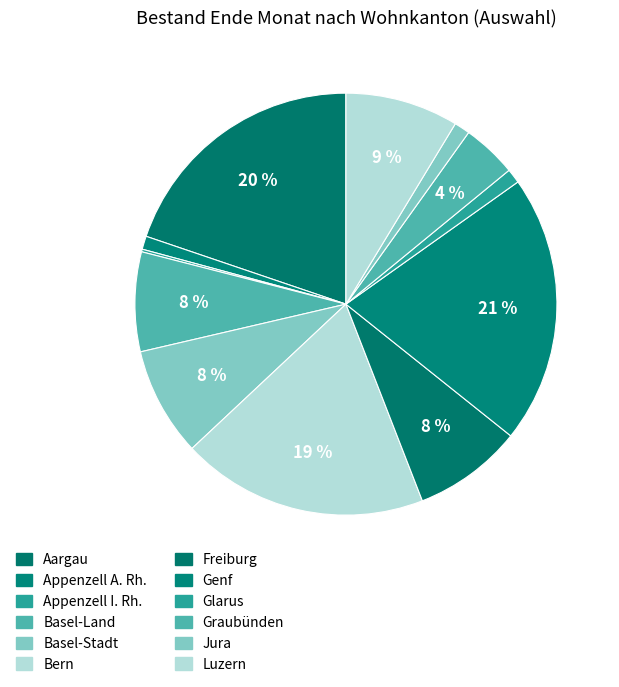

Does any single category account for the majority?

No